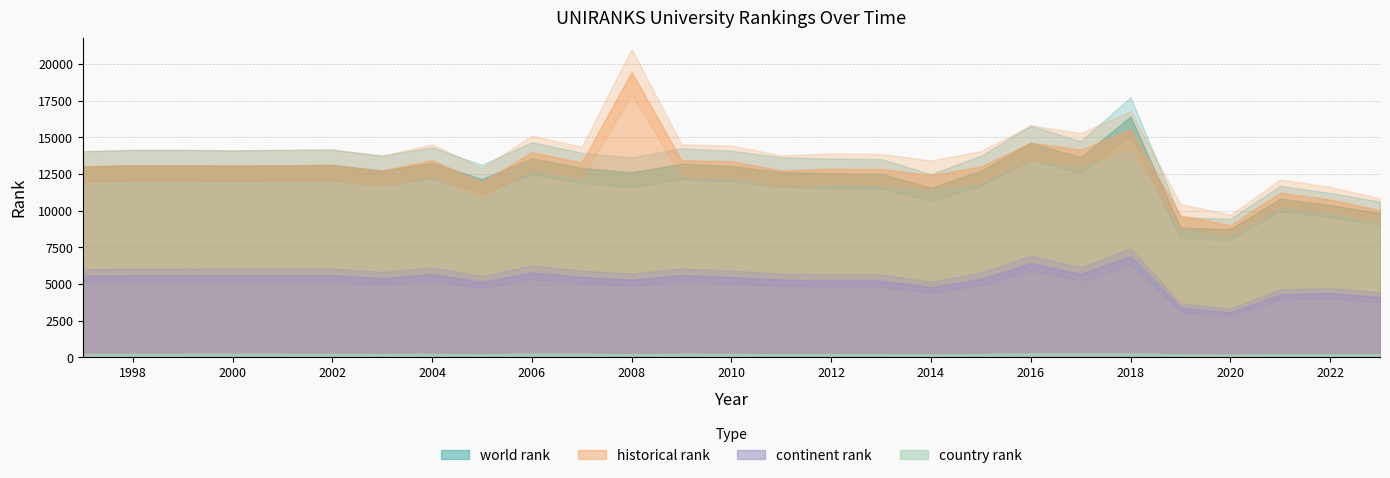

What are all the series names shown in the legend?

world rank, continent rank, country rank, historical rank